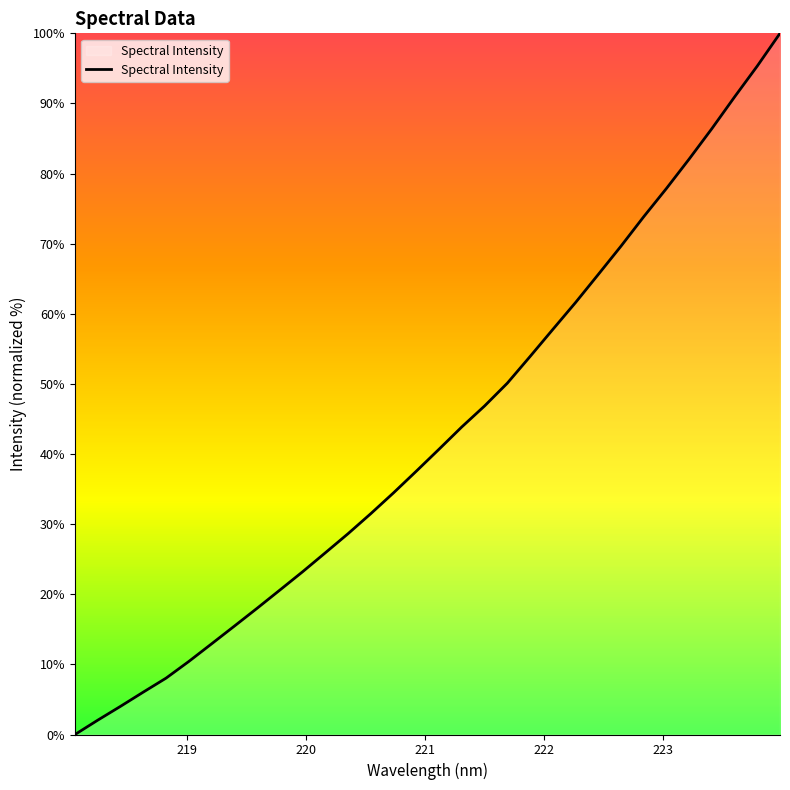

What is the difference between the maximum and minimum values?

100.0